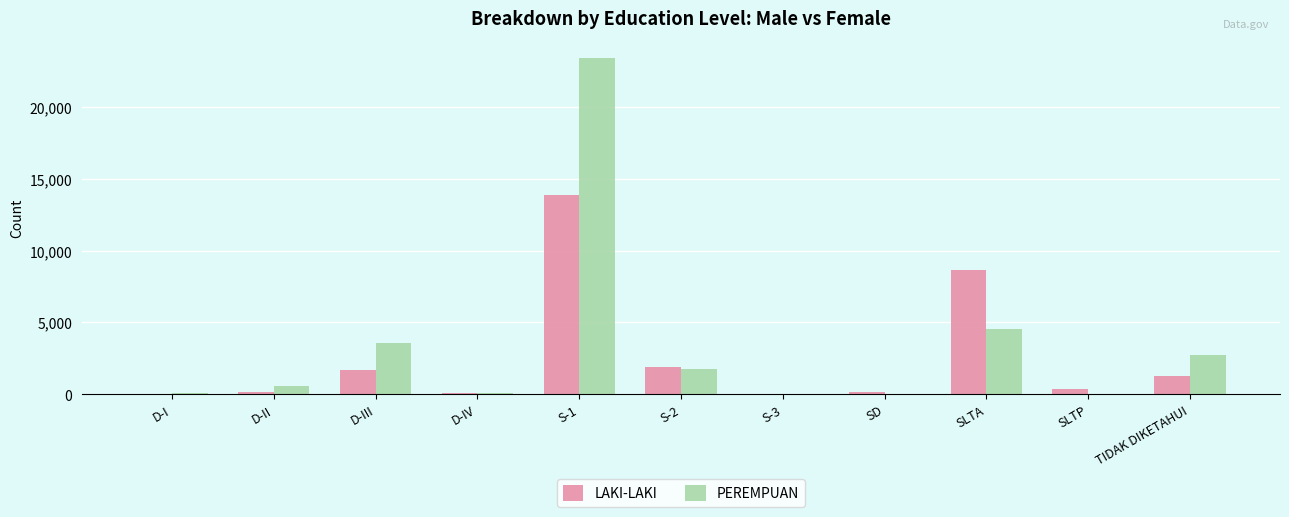

Between D-I and SLTA, which series saw the biggest shift?

LAKI-LAKI